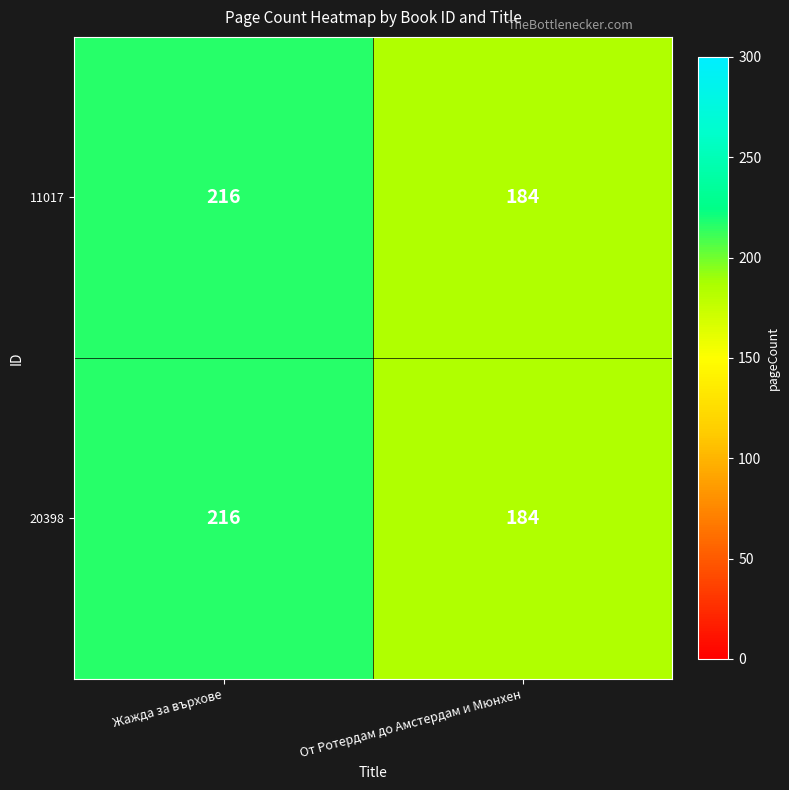

What is the total value across all series at Жажда за върхове?

432